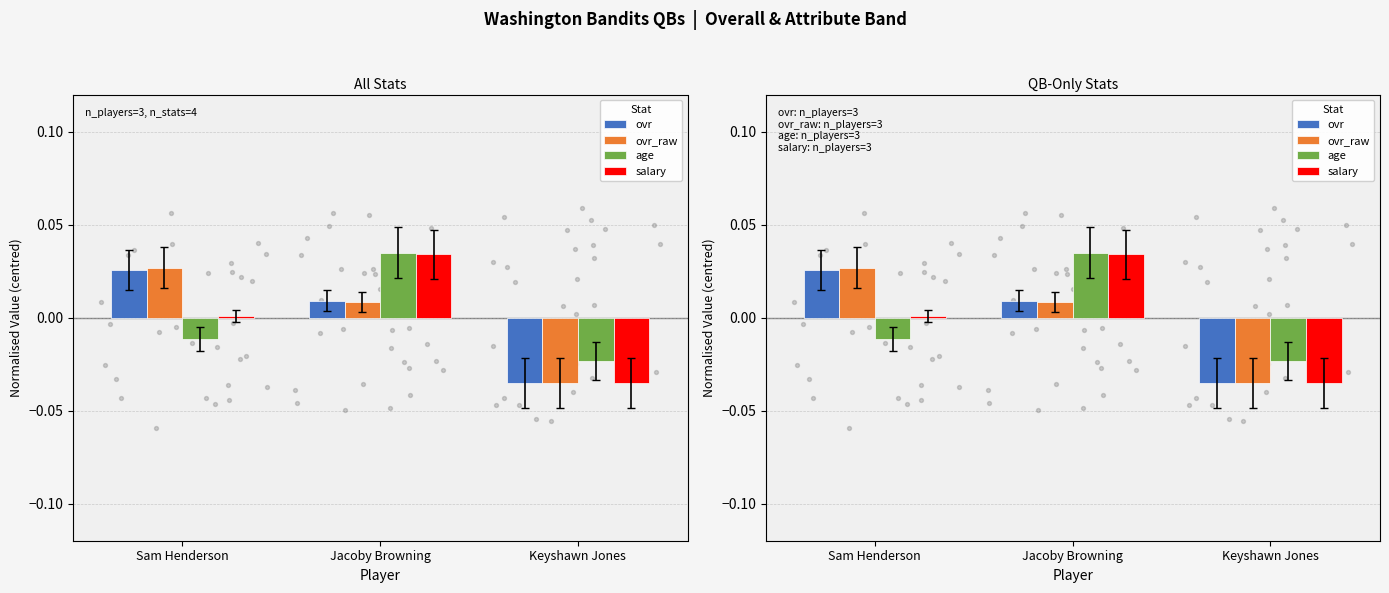

At how many categories does at least one series exceed 0?

2